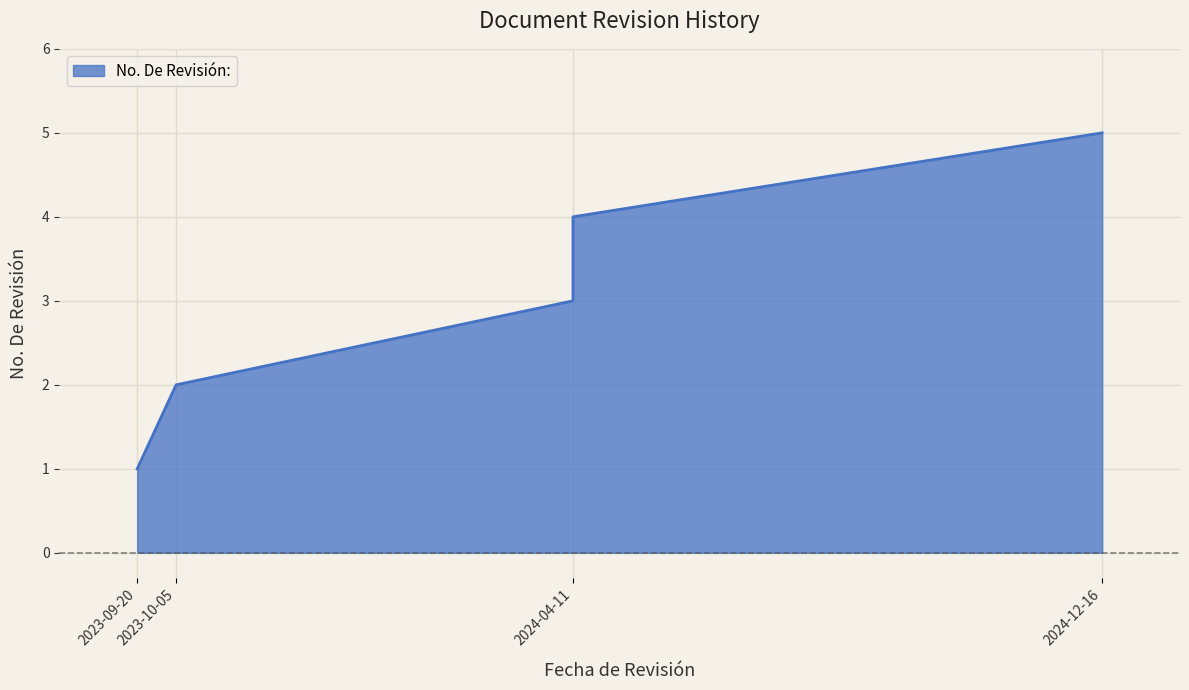

What is the label of the 1st point from the left?

2023-09-20